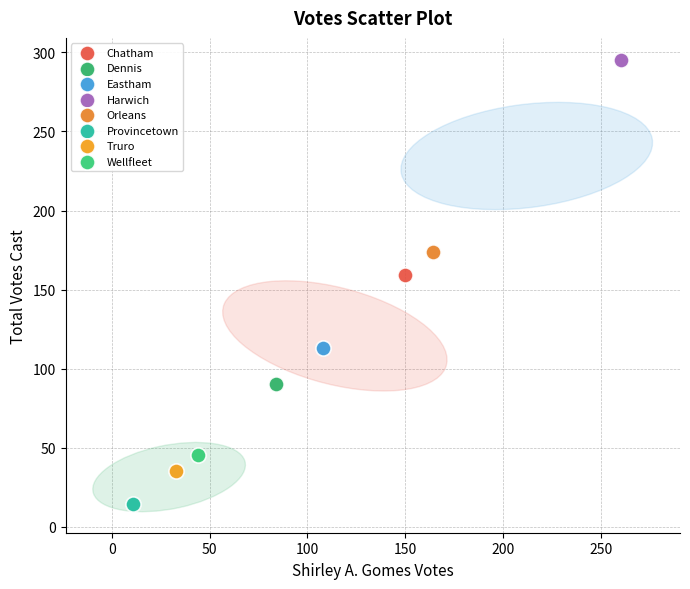

Which series reaches the maximum Y coordinate?

Harwich